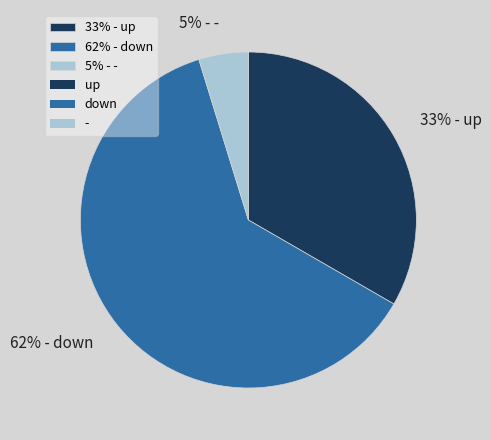

The 62% - down slice represents 53% of the pie. True or false?

False